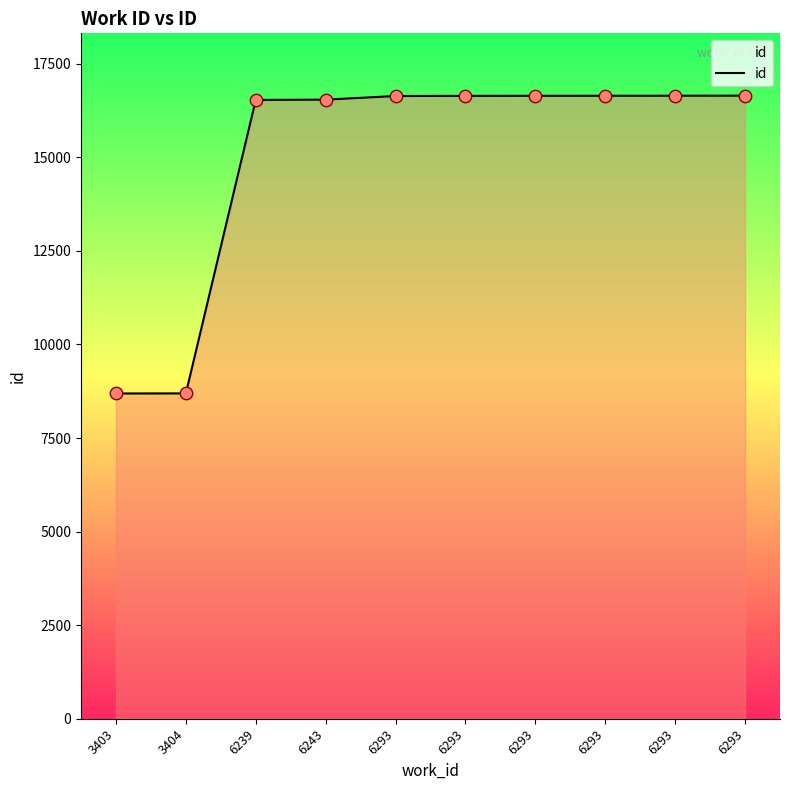

What is the change in value from 3403 to 6293?

+7958